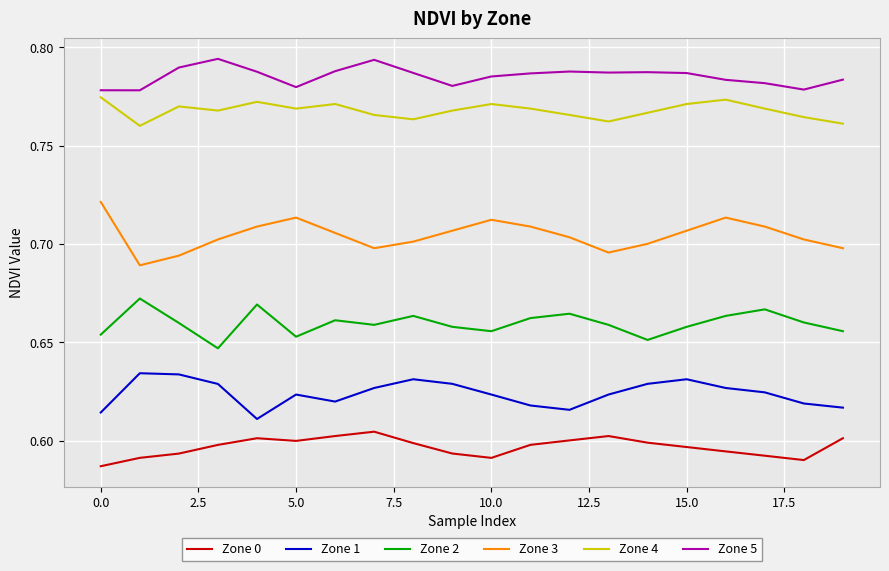

Which series has the largest total across all categories?

Zone 5